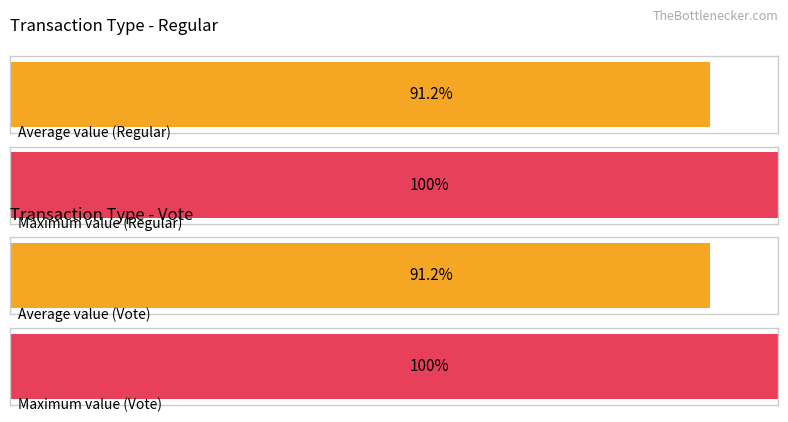

The Regular series shows 140.8 at 0. True or false?

False